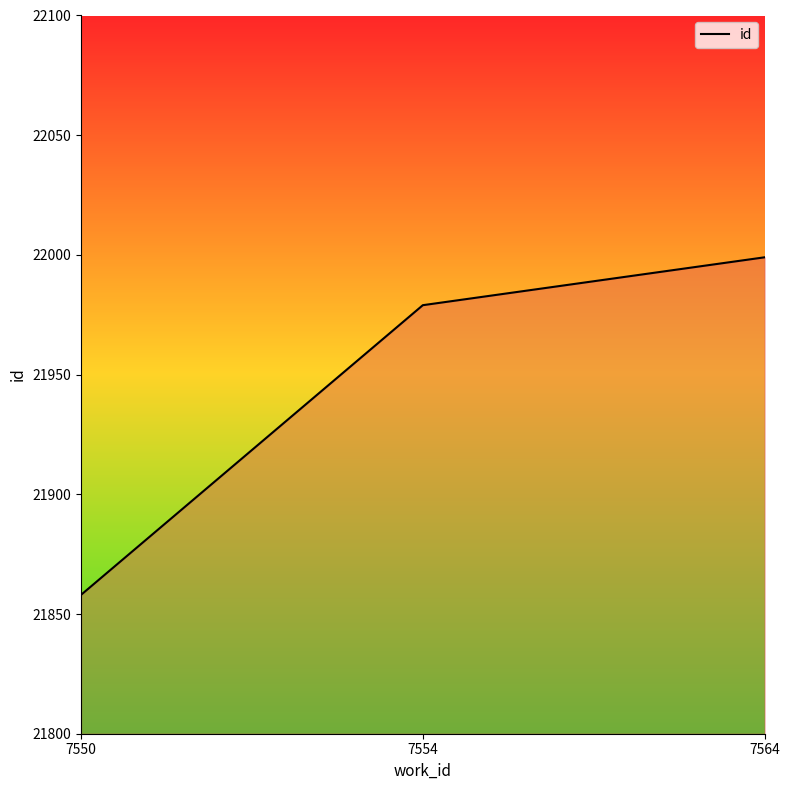

What is the ratio of the value at 7554 to the value at 7550?

1.0